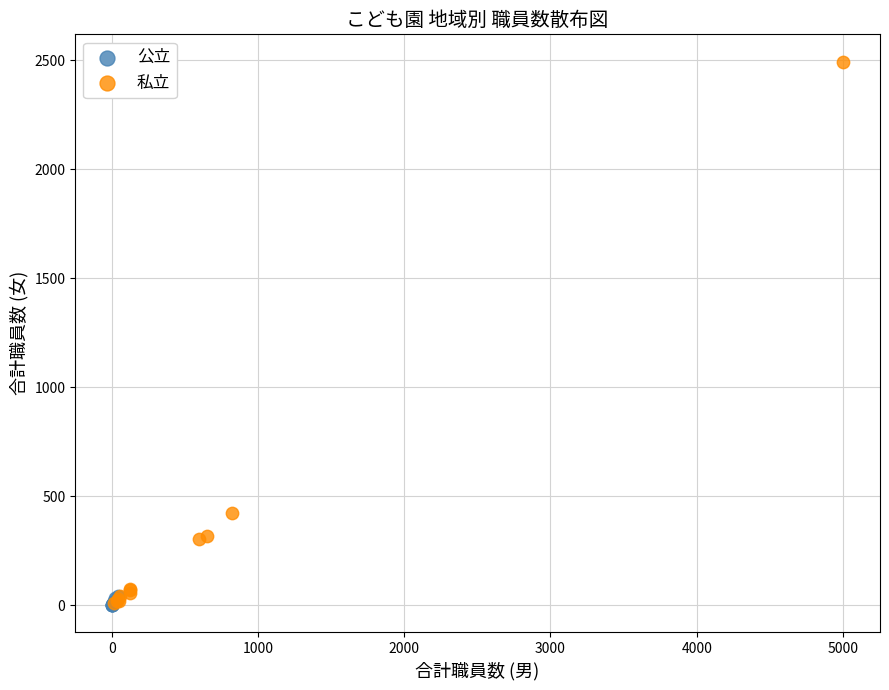

What are all the series names shown in the legend?

公立, 私立